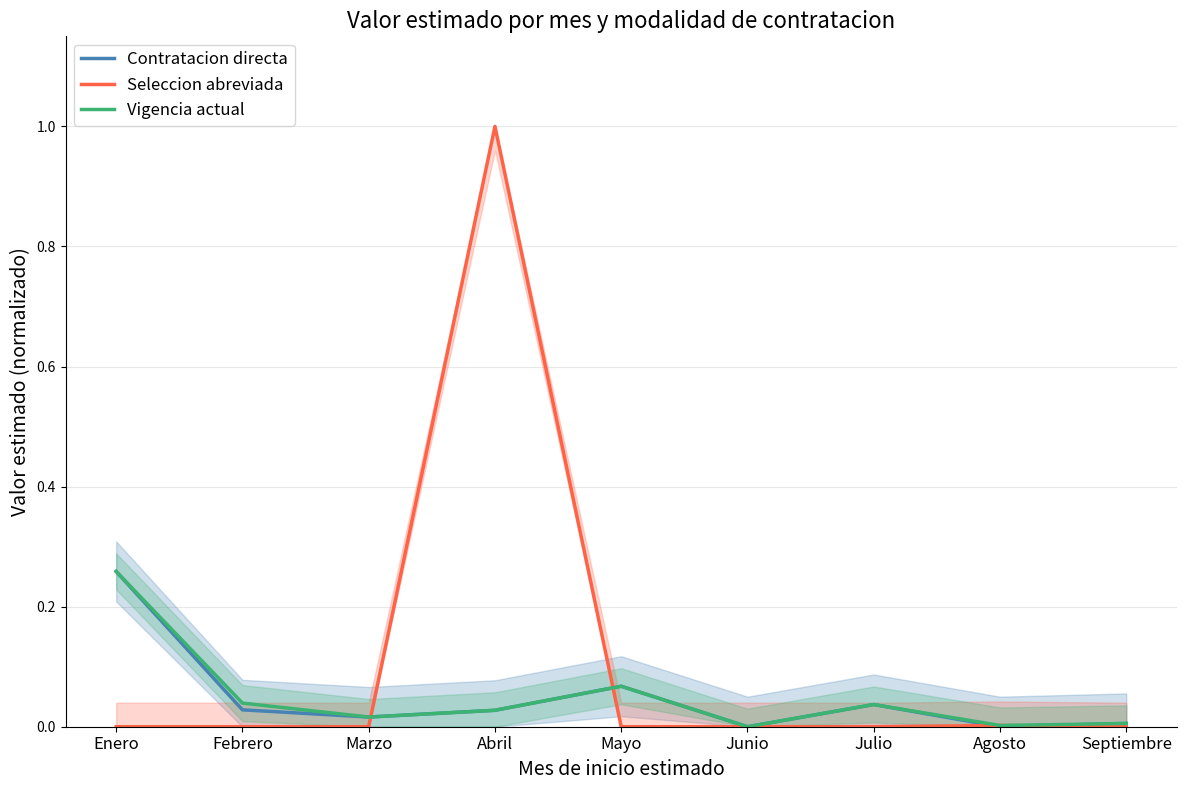

True or false: Contratacion directa has a value of 0.0 at Junio.

True